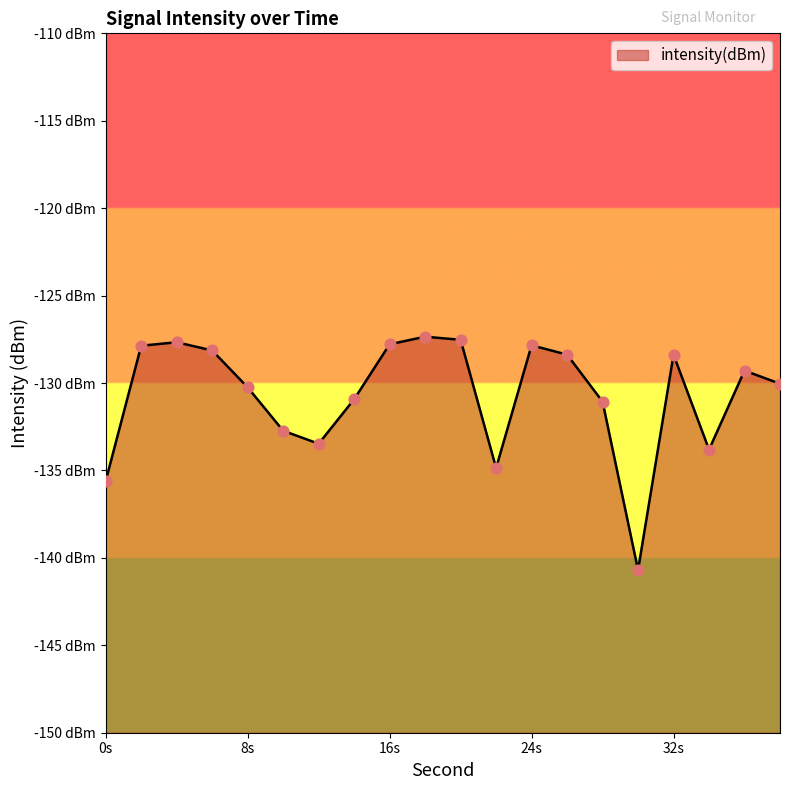

What is the change in value from 36 to 38?

-0.8